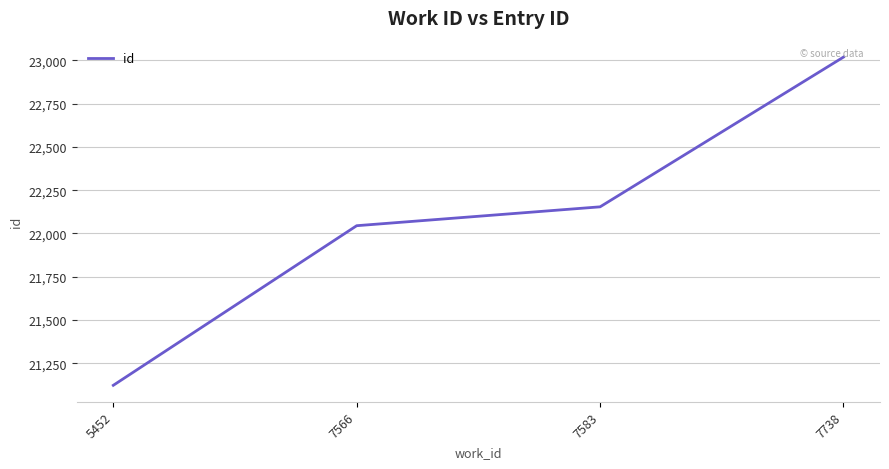

How many lines are shown in the chart?

1